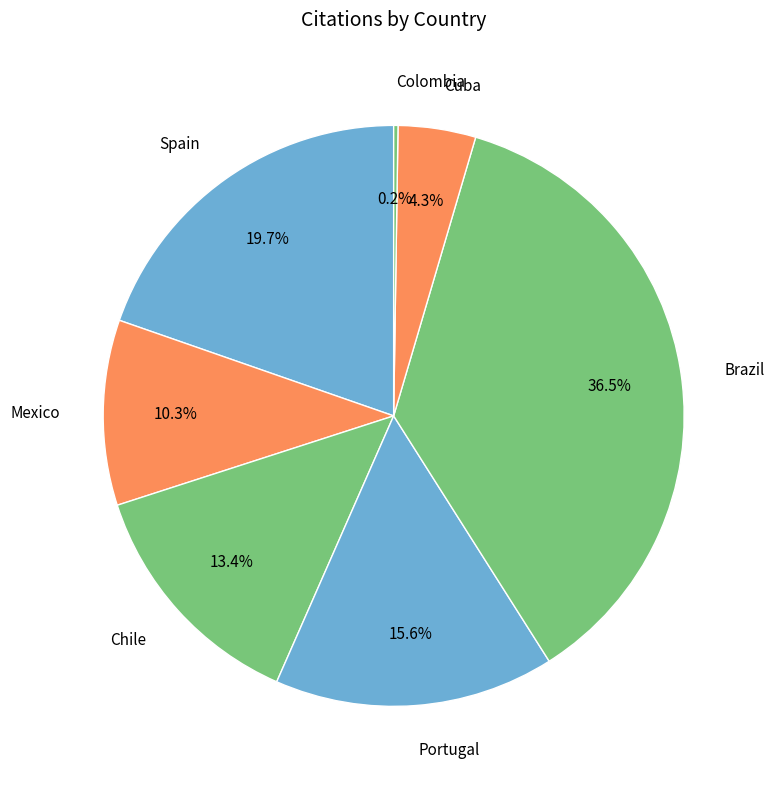

Is the sum of Mexico and Spain greater than half?

No